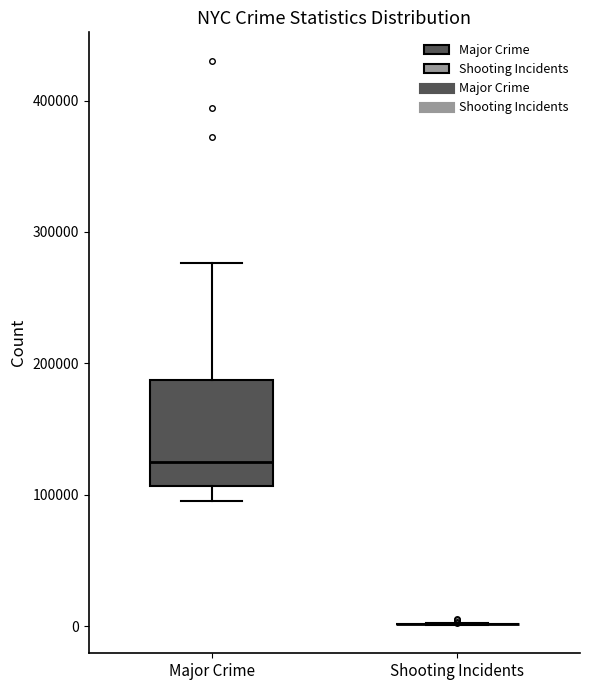

Reading left to right, read every box against the y-axis: the position of its median line, the range the box covers, and the ends of its whiskers. The values are not printed on the chart, so give them approximately, as read against the axis.

Major Crime: median 120000, box 110000 to 190000, whiskers 100000 to 280000
Shooting Incidents: box collapsed to a line at 0, whiskers 0 to 0